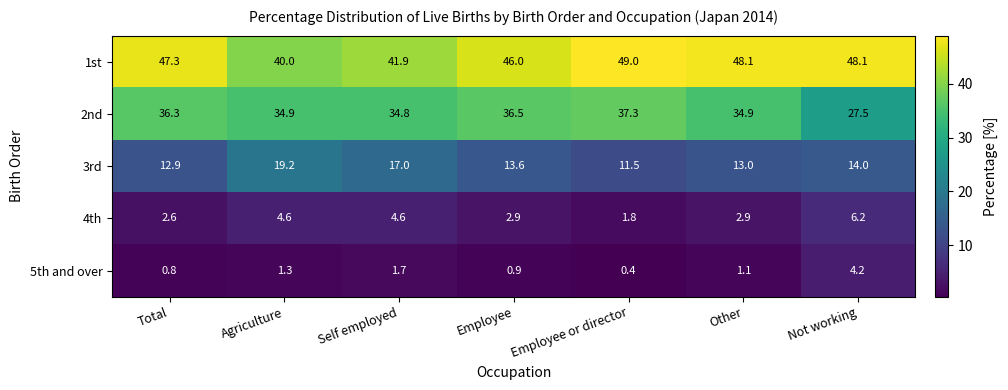

At which label is 3rd closest to 15?

Not working